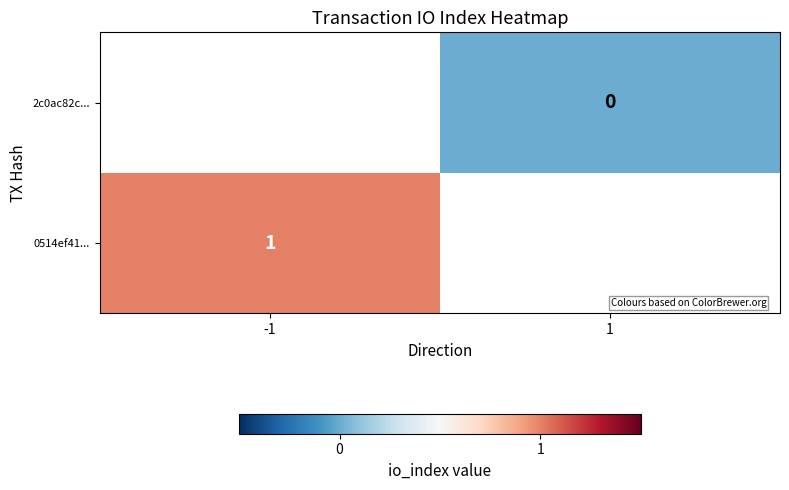

The value of 0514ef41... at -1 is 0. True or false?

False